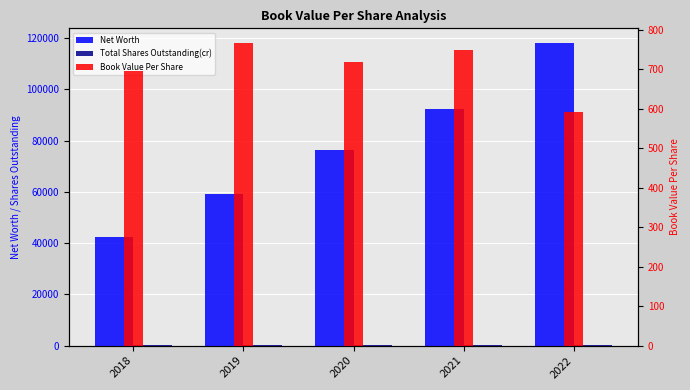

At which category is the sum across all series the highest?

2022